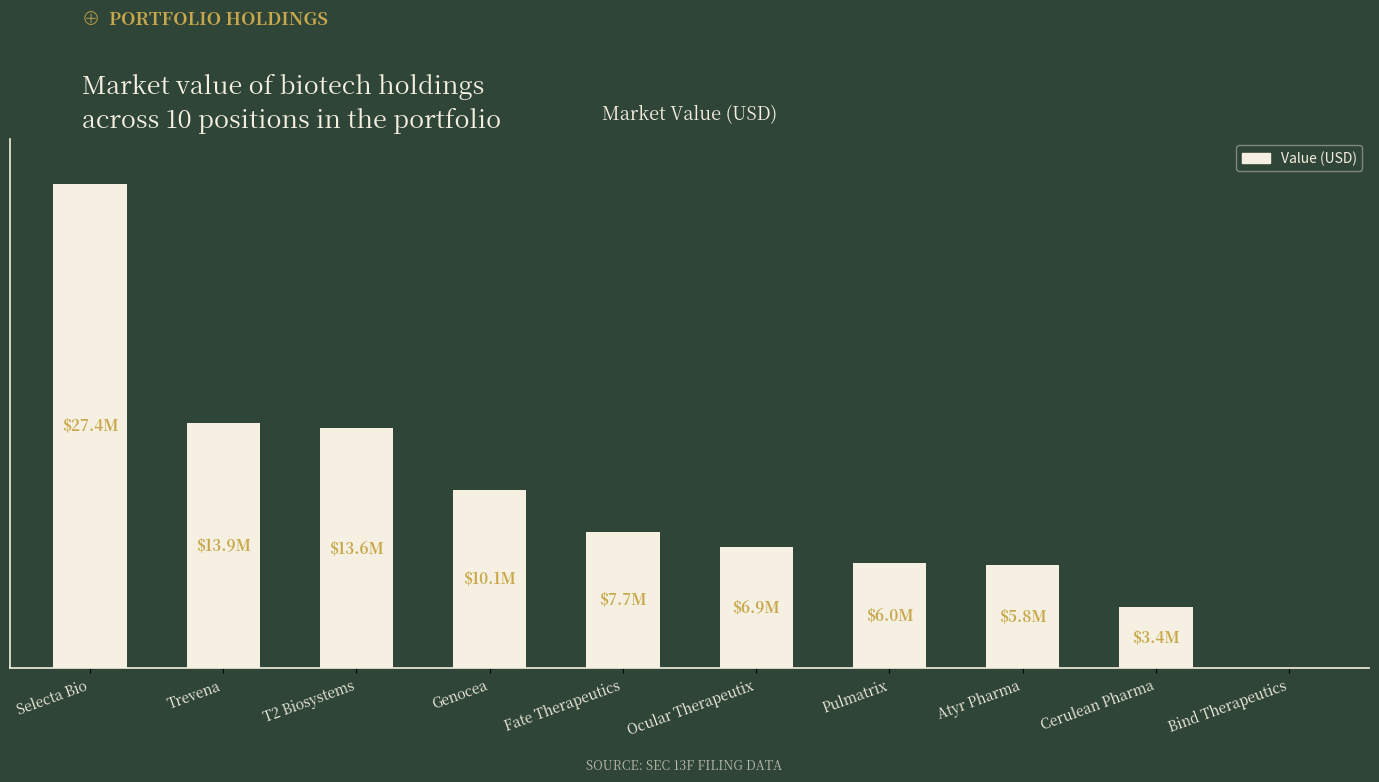

What is the sum of the values at Cerulean Pharma and Genocea?

13521000